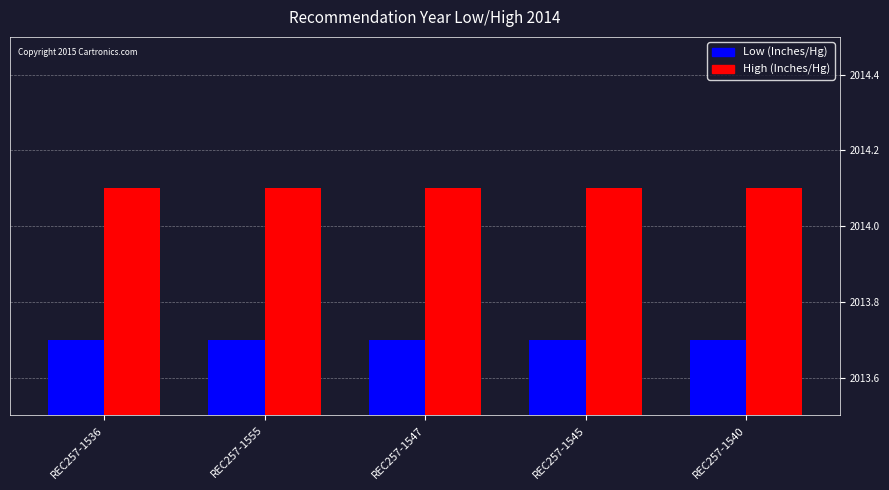

What are all the series names shown in the legend?

Low (Inches/Hg), High (Inches/Hg)